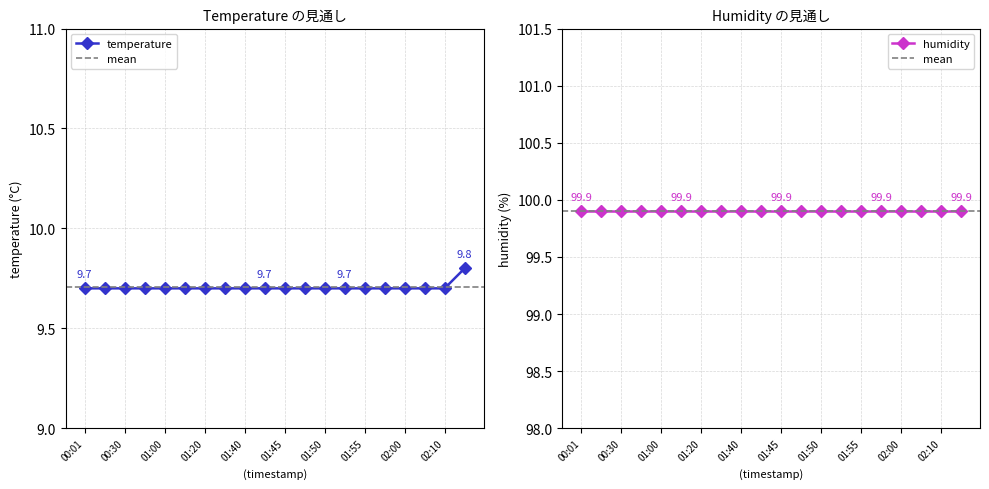

What is the difference between the maximum and minimum values?

0.1